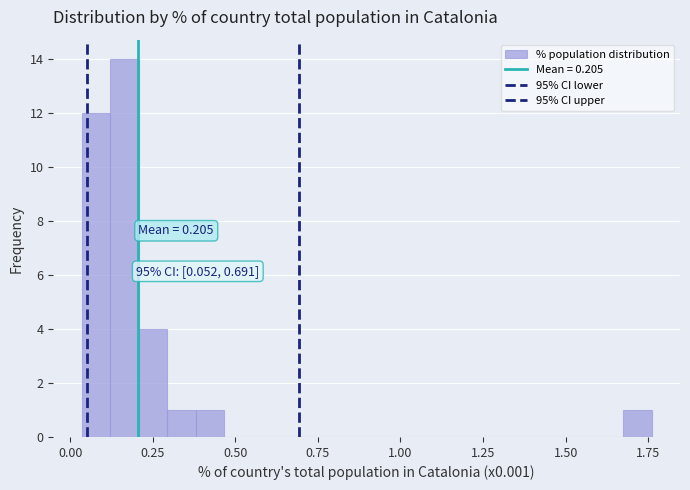

Around what value on the x-axis is the tallest bar? Give the approximate position of its centre, as read against the axis.

0.15